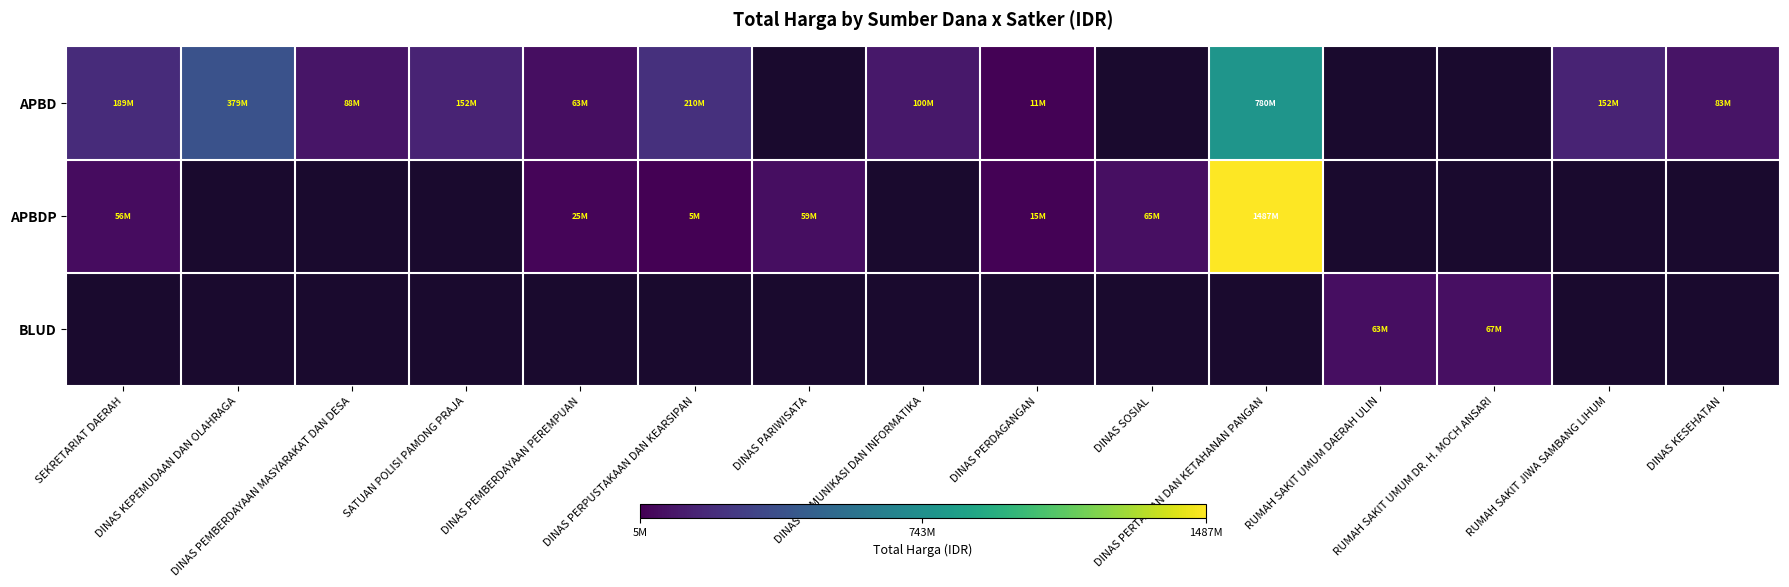

What is the maximum value for APBDP?

1486800150.0